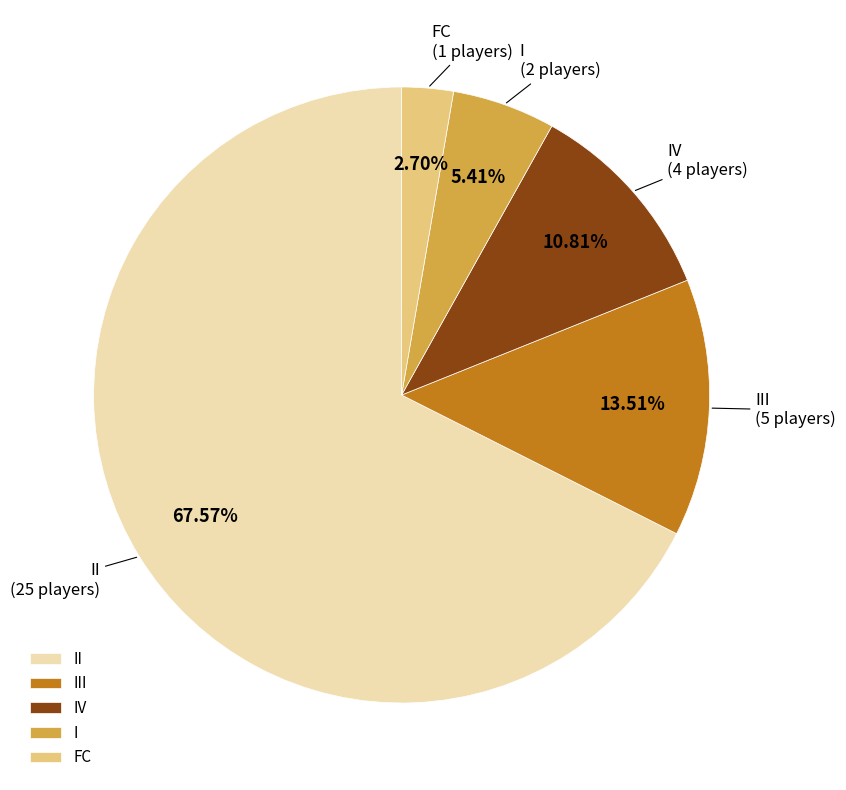

Which slice is the smallest?

FC